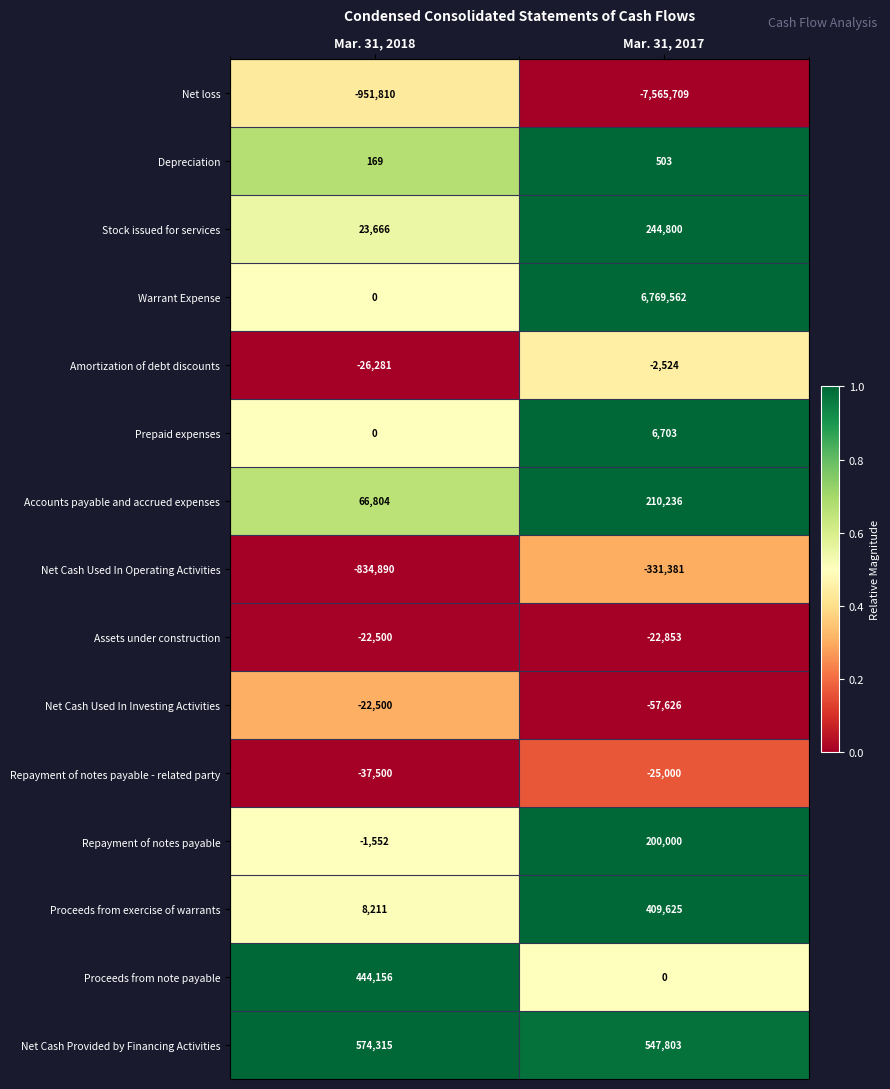

List the labels in order of Proceeds from exercise of warrants value, largest first.

Mar. 31, 2017, Mar. 31, 2018